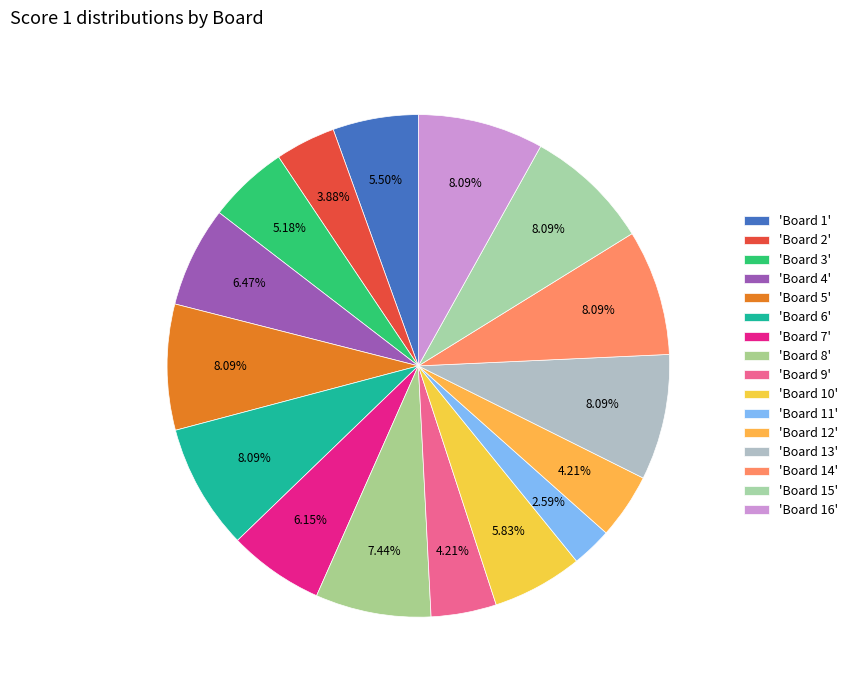

Does any single category account for the majority?

No